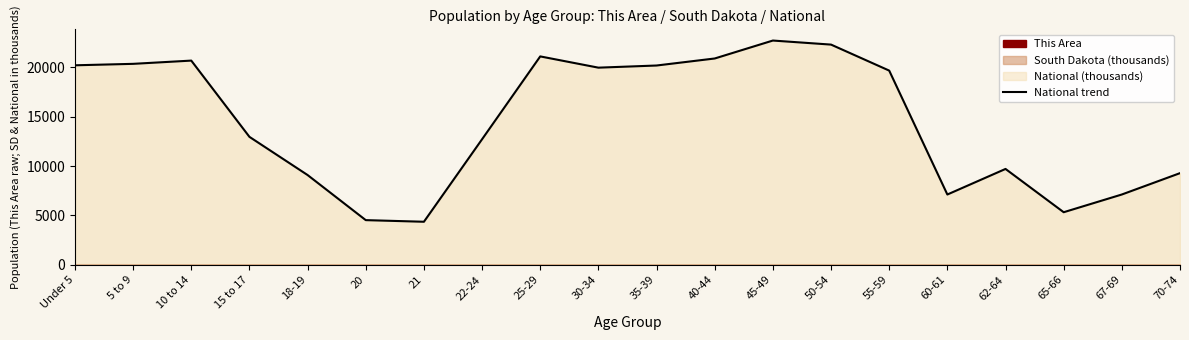

Rank the categories by value from highest to lowest.

45-49, 50-54, 25-29, 40-44, 10 to 14, 5 to 9, Under 5, 35-39, 30-34, 55-59, 15 to 17, 22-24, 62-64, 70-74, 18-19, 67-69, 60-61, 65-66, 20, 21